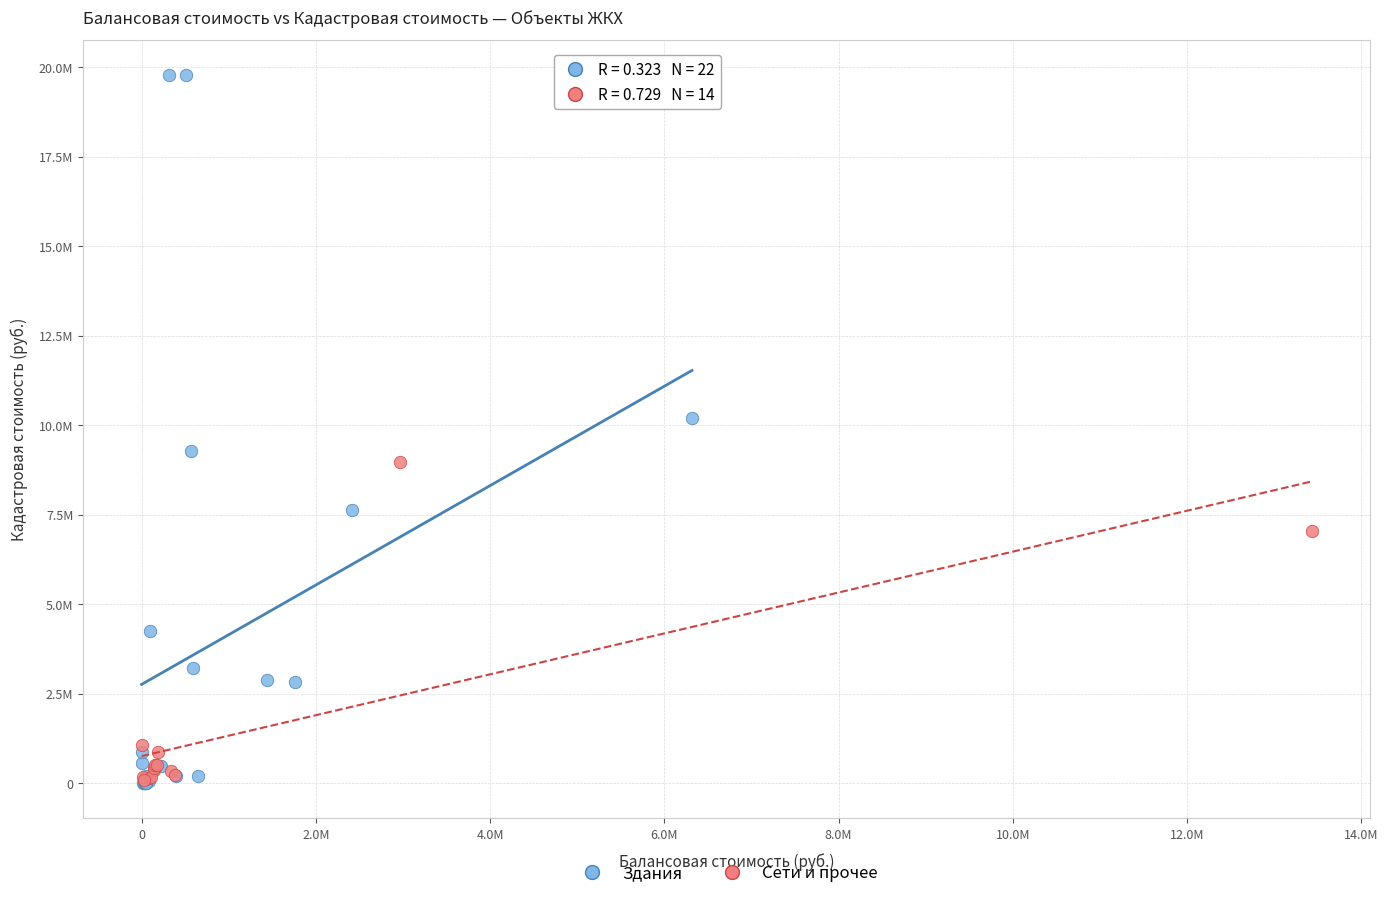

What are all the series names shown in the legend?

Здания, Сети и прочее